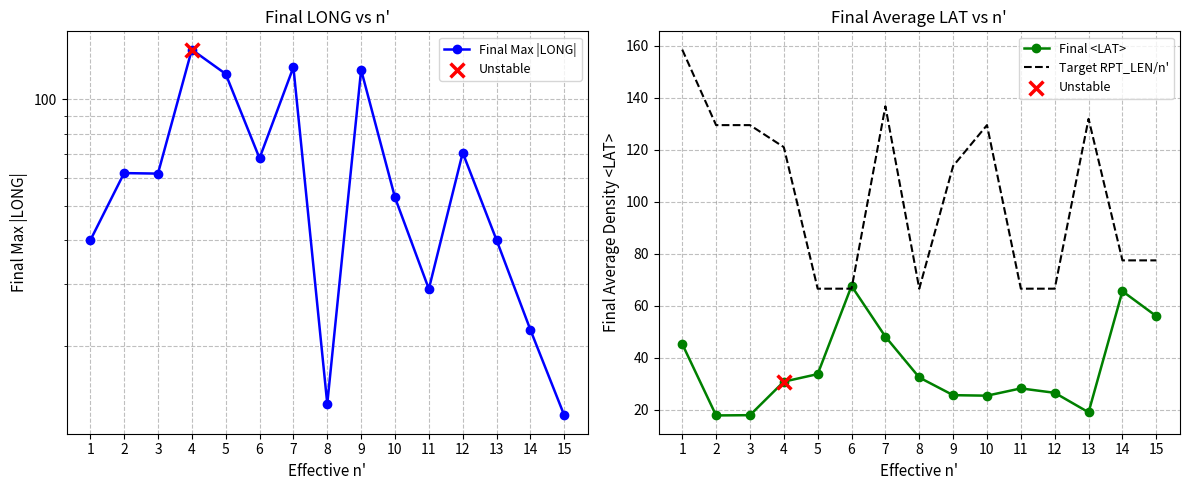

Which series contains the highest Y value?

Target RPT_LEN/n'